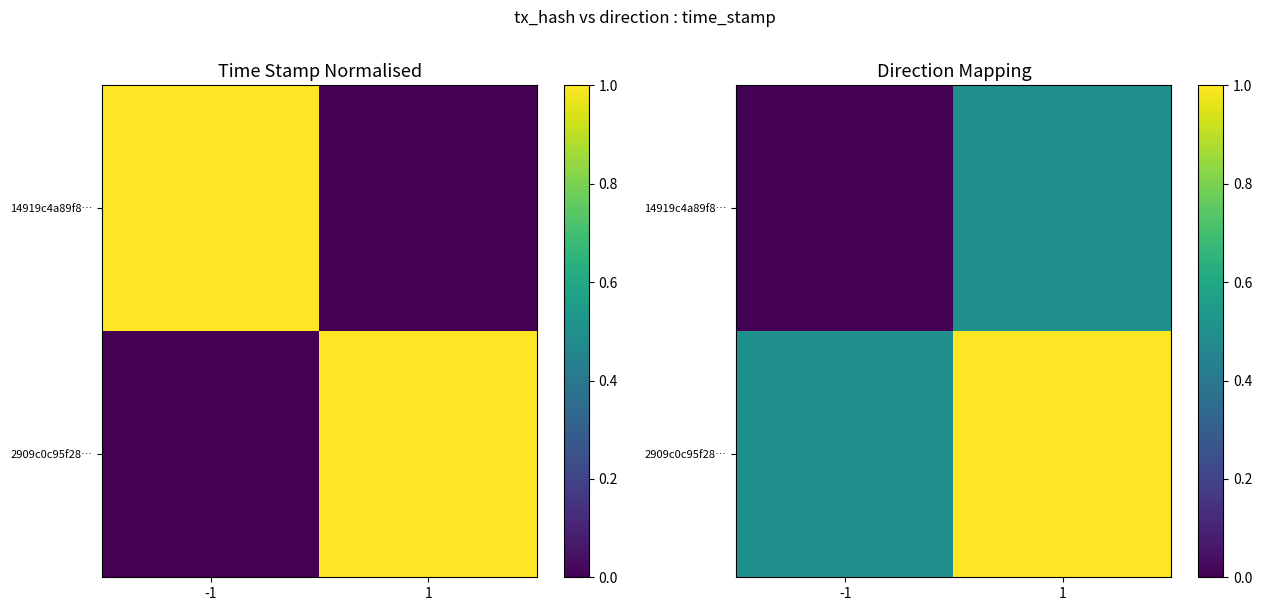

What value does the 2909c0c95f28… series have at -1?

0.5